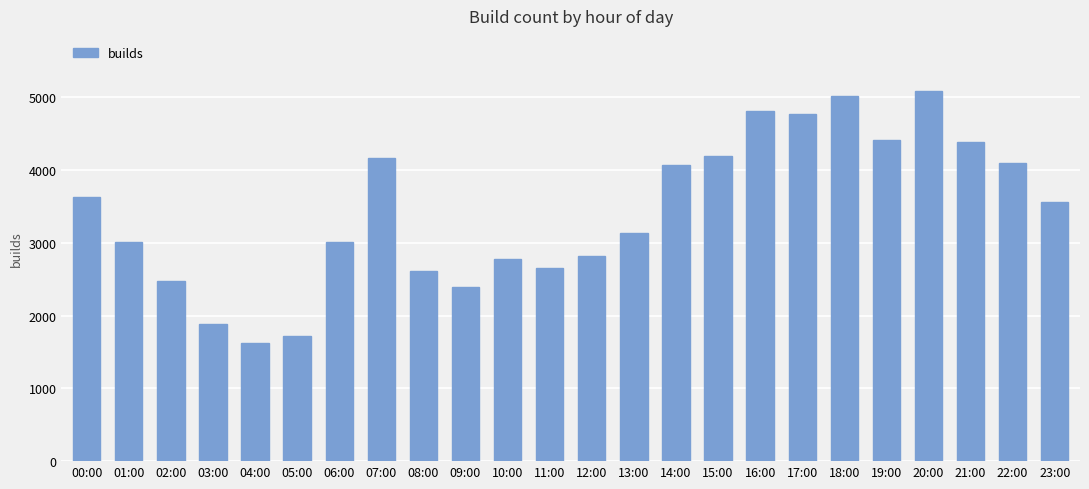

What is the sum of all values?

82284